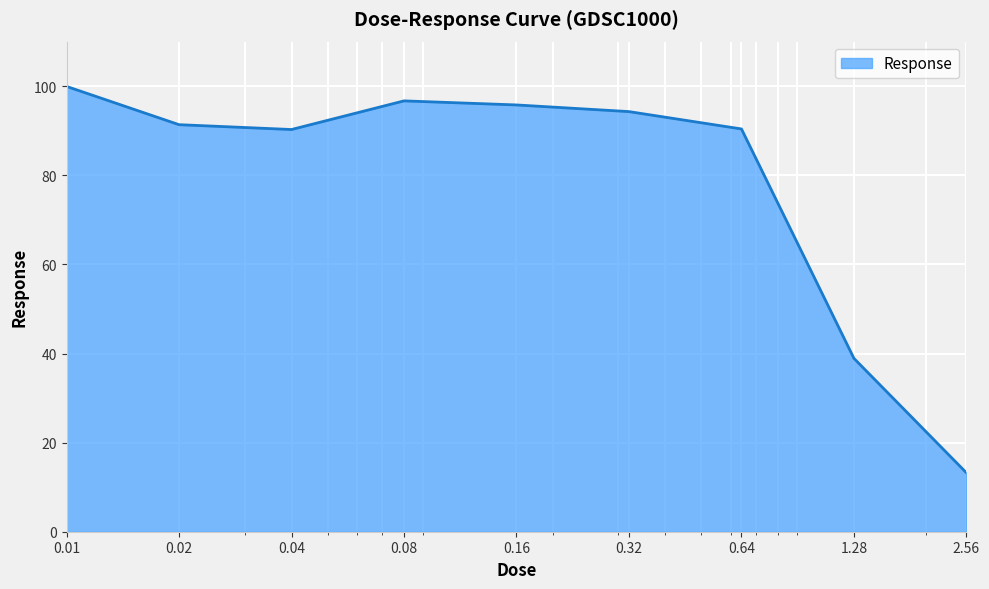

What is the greatest value displayed?

100.0